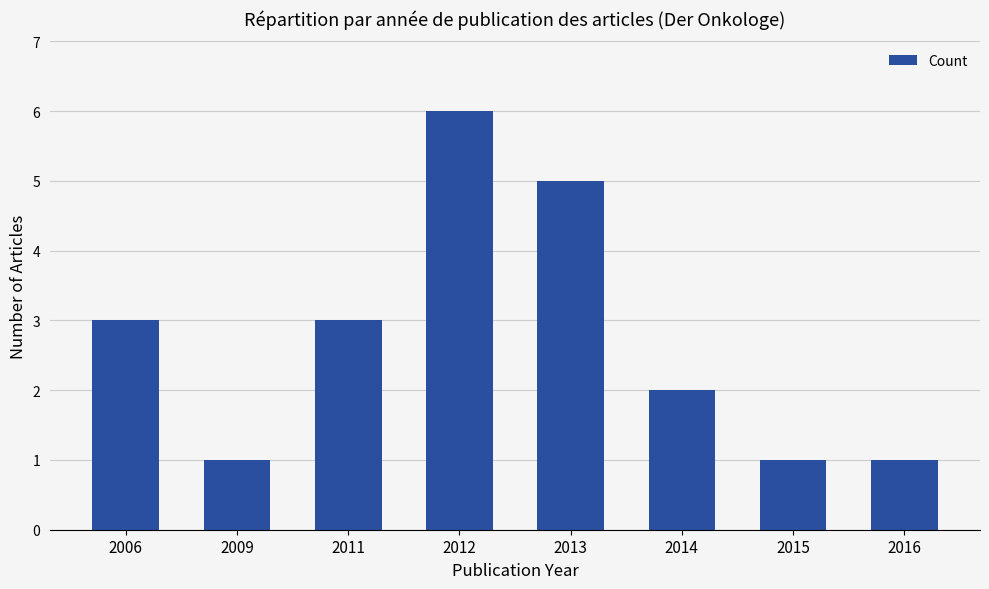

The chart shows a value of 2 at 2006. True or false?

False